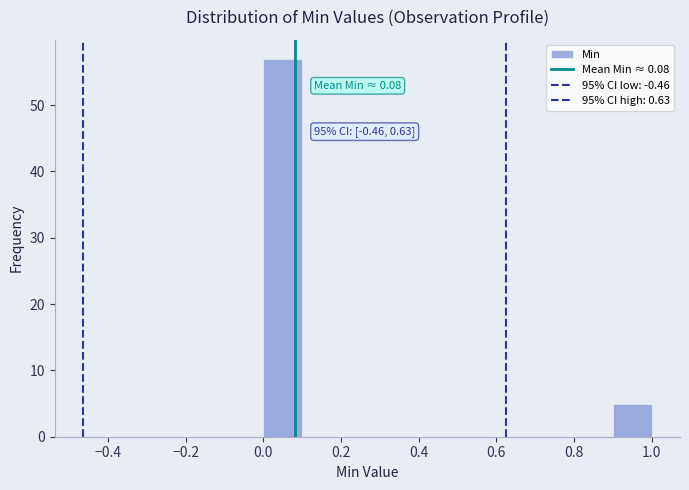

Over which range of the x-axis is the bar tallest?

0.0 to 0.1